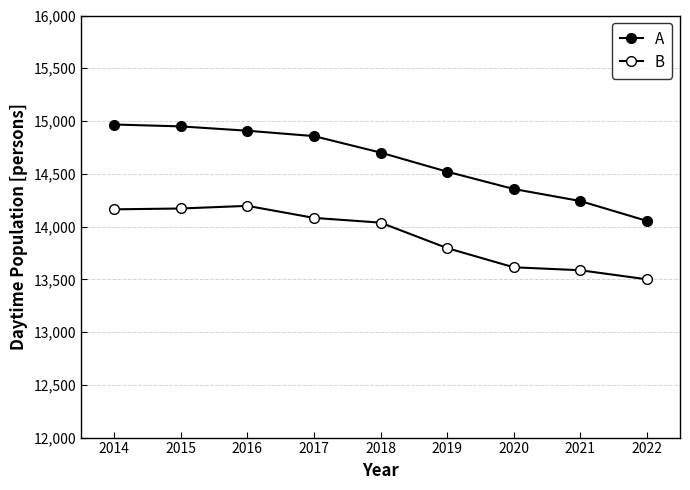

How many series are shown in this chart?

2